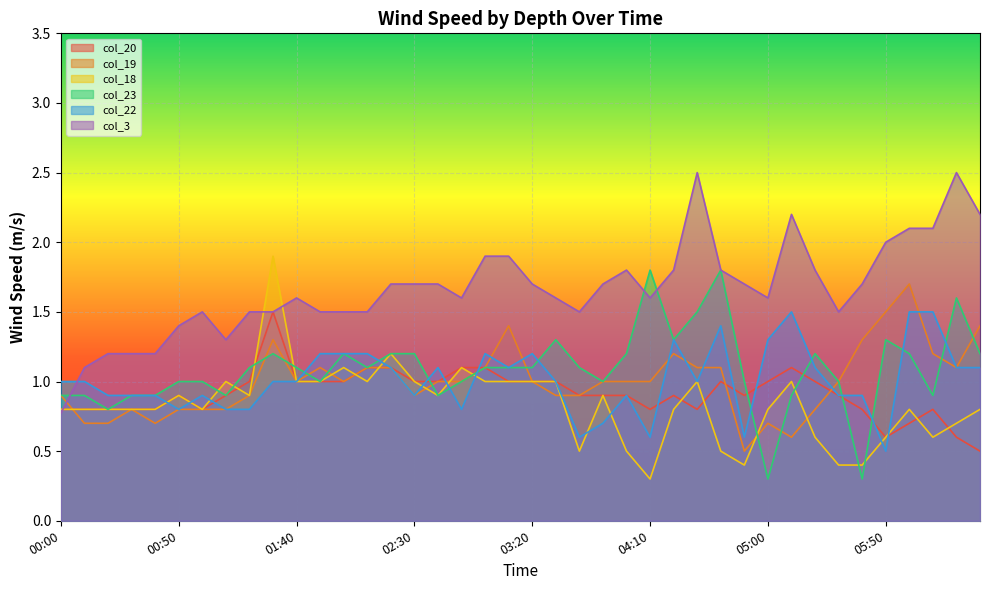

Where is the first local minimum for col_22?

00:50